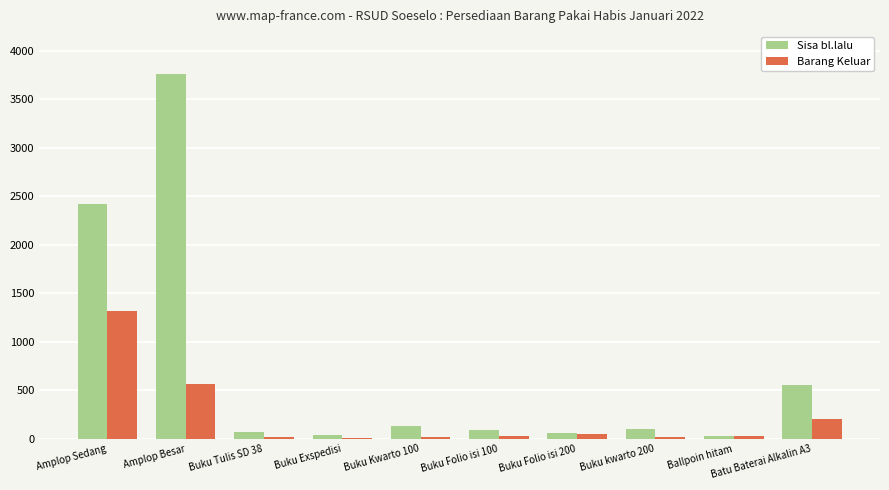

What is the sum of all Sisa bl.lalu values?

7238